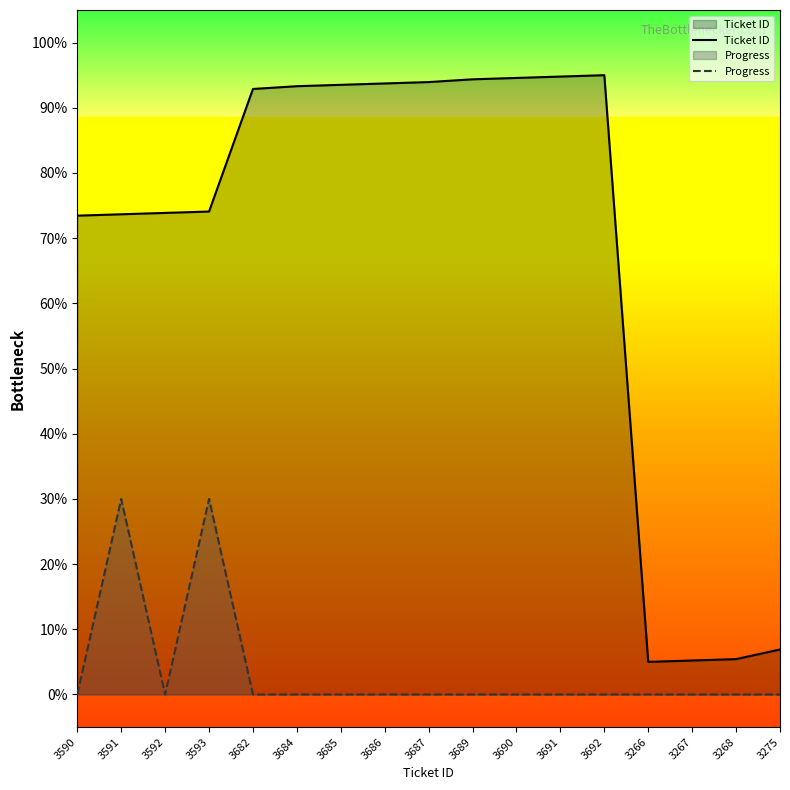

The value of Progress at 3591 is 43.3. True or false?

False